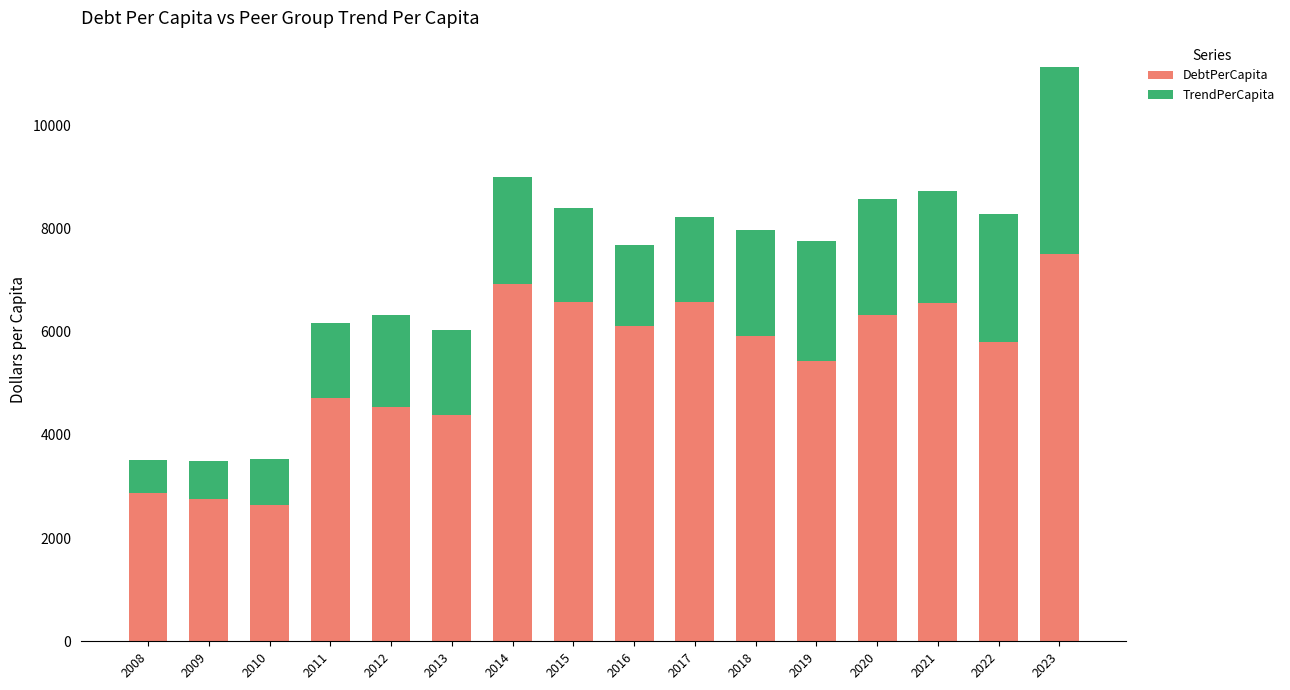

Is it true that DebtPerCapita equals 2761.9 at 2009?

True